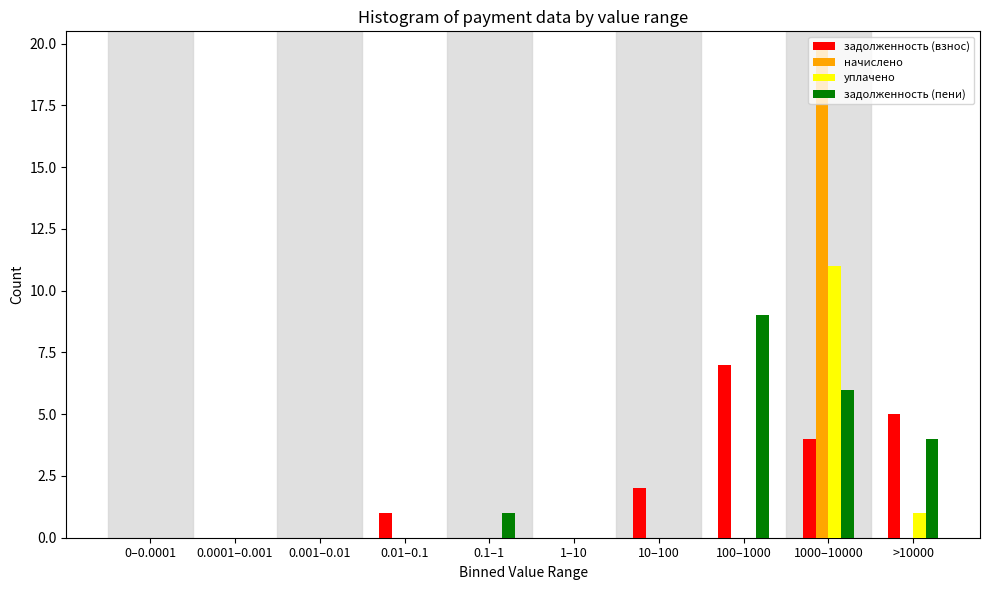

The value of начислено at 0–0.0001 is 0. True or false?

True